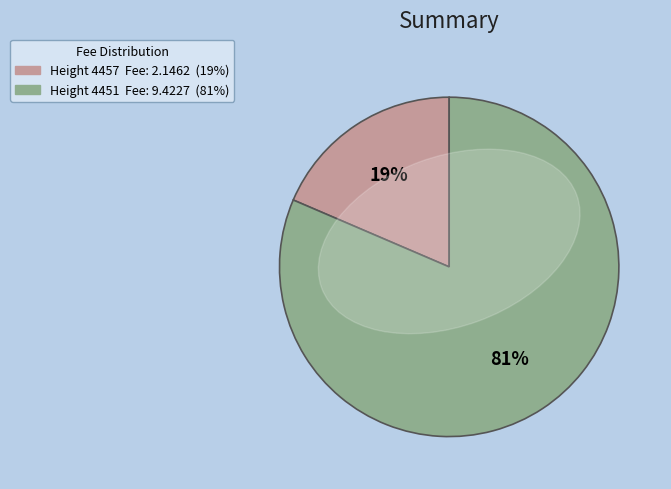

To the nearest percent, what is the difference between the largest and smallest slice percentages?

63%